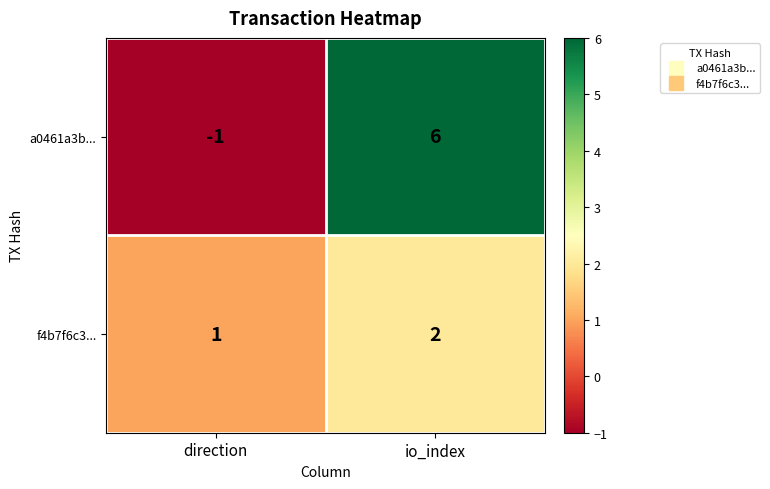

Reading left to right, list all the values displayed in this chart.

a0461a3b...: -1	6
f4b7f6c3...: 1	2